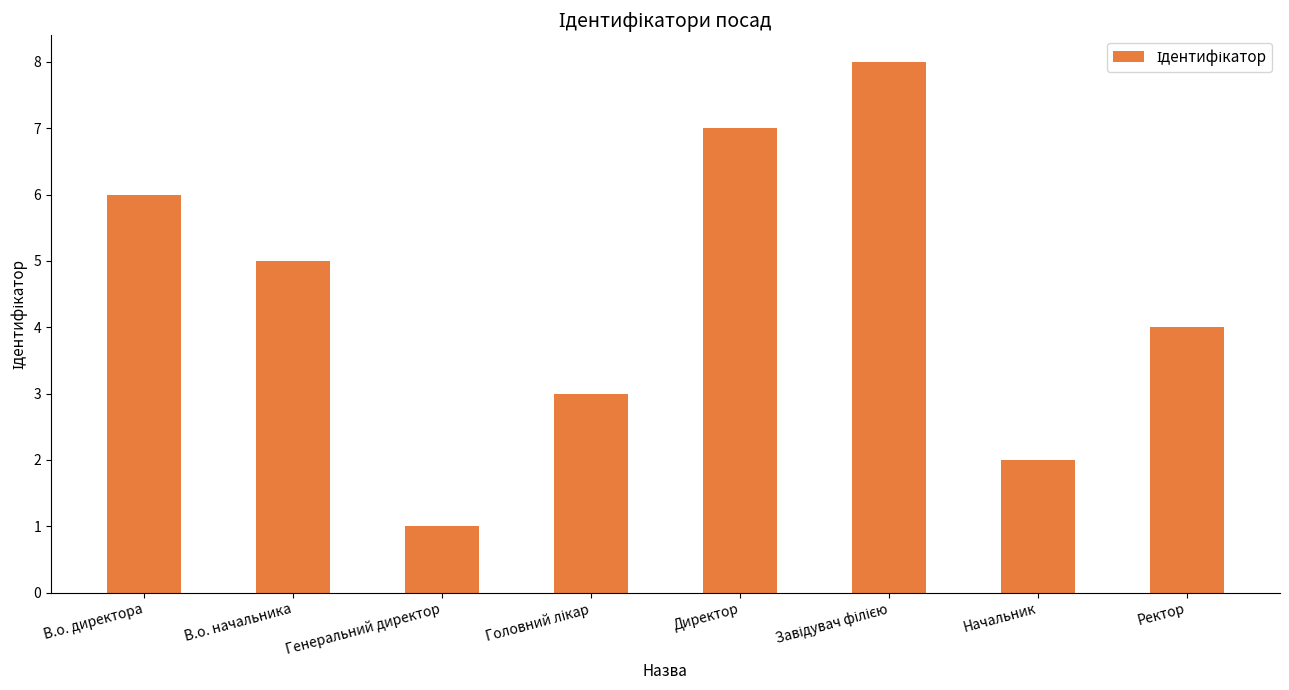

What is the label of the 5th bar from the left?

Директор